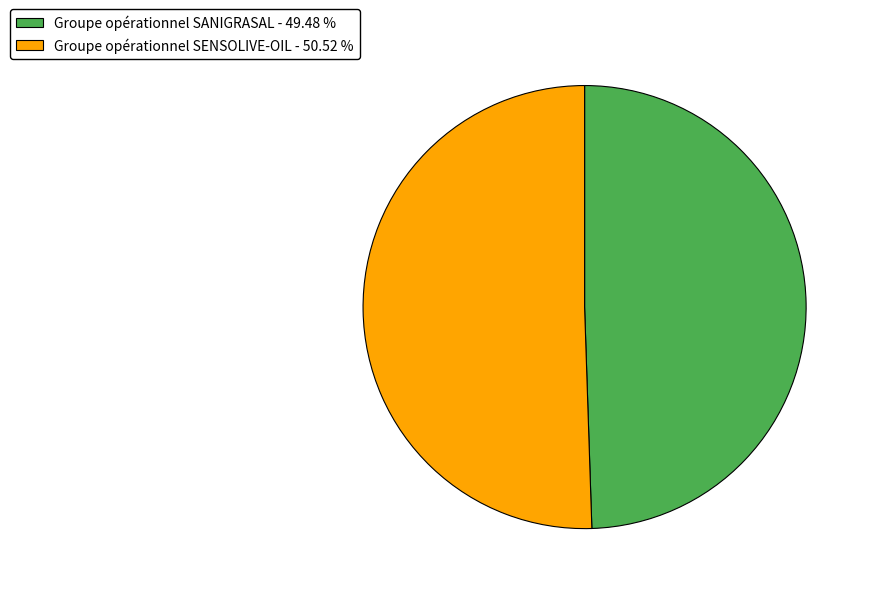

Count the number of slices in the pie.

2